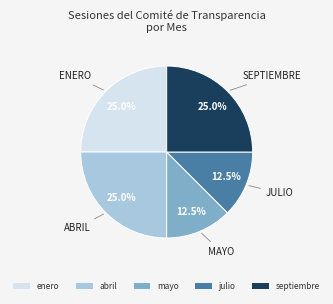

Is there a majority slice in this chart?

No